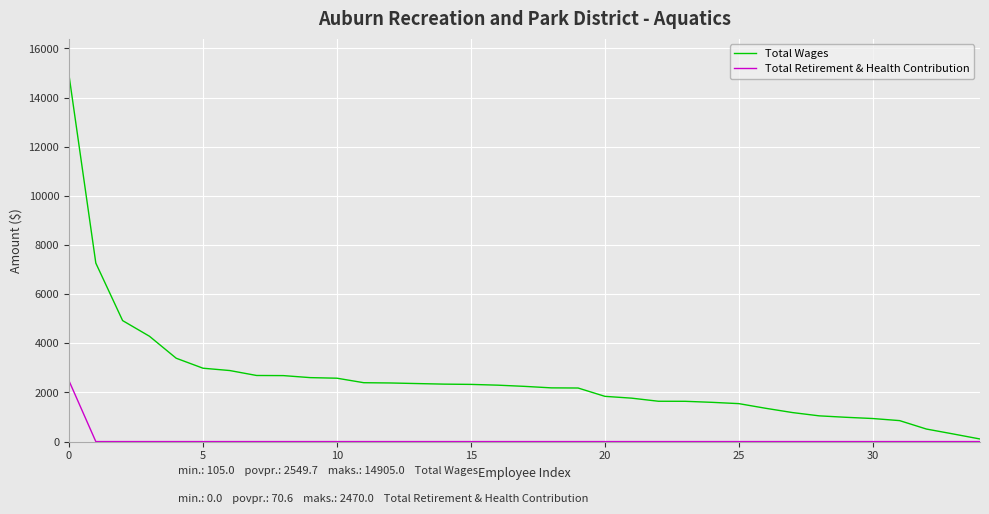

At how many categories does at least one series exceed 11167?

1